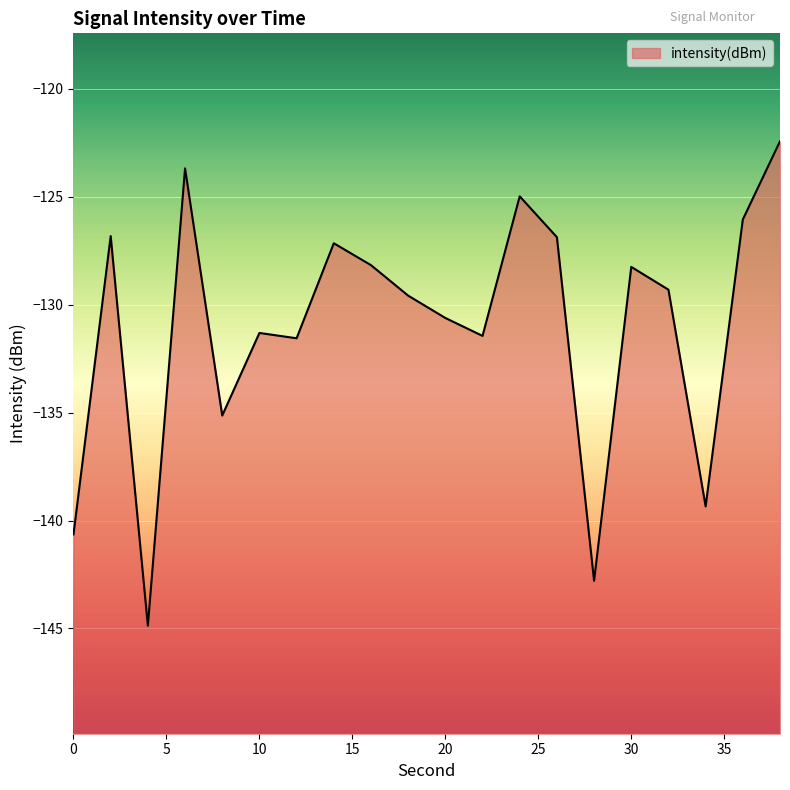

Is it true that the value at 2 is -179.5?

False